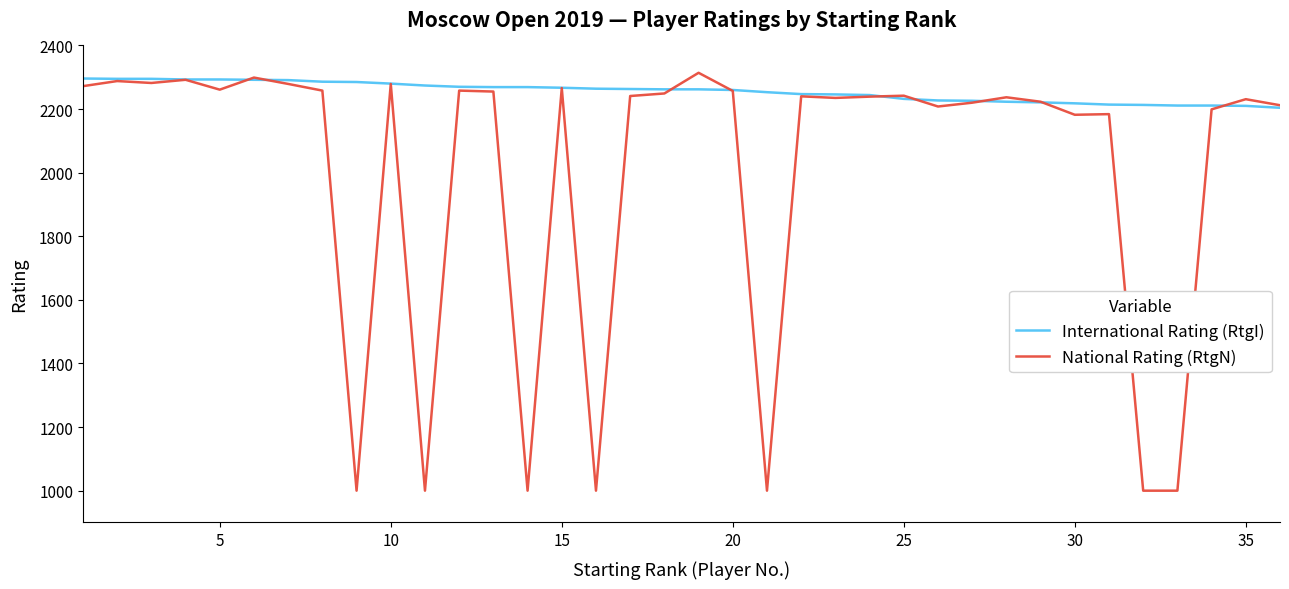

List the series in order of their overall mean, highest first.

International Rating (RtgI), National Rating (RtgN)